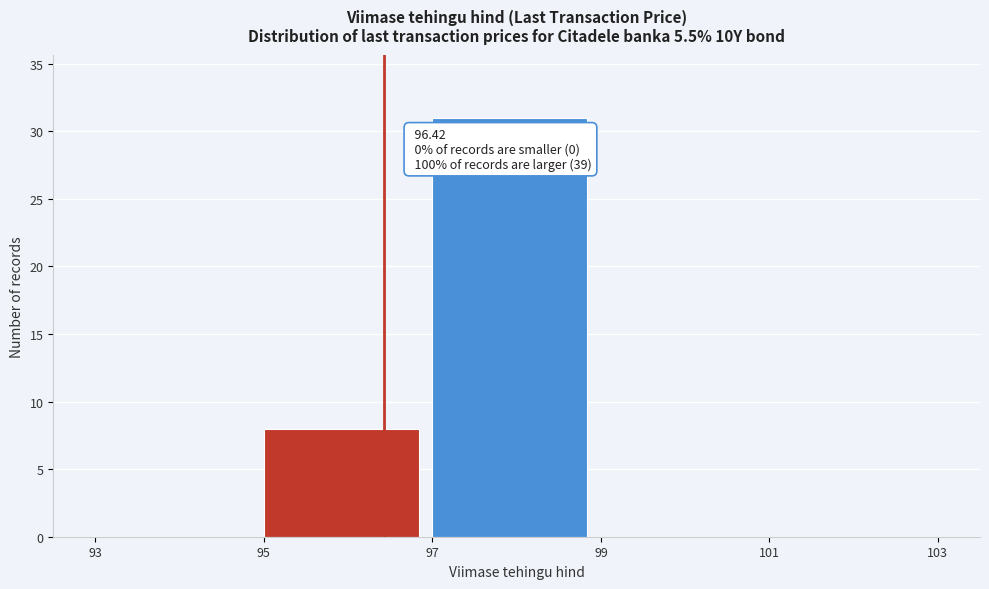

Over which range of the x-axis is the bar tallest?

97 to 99